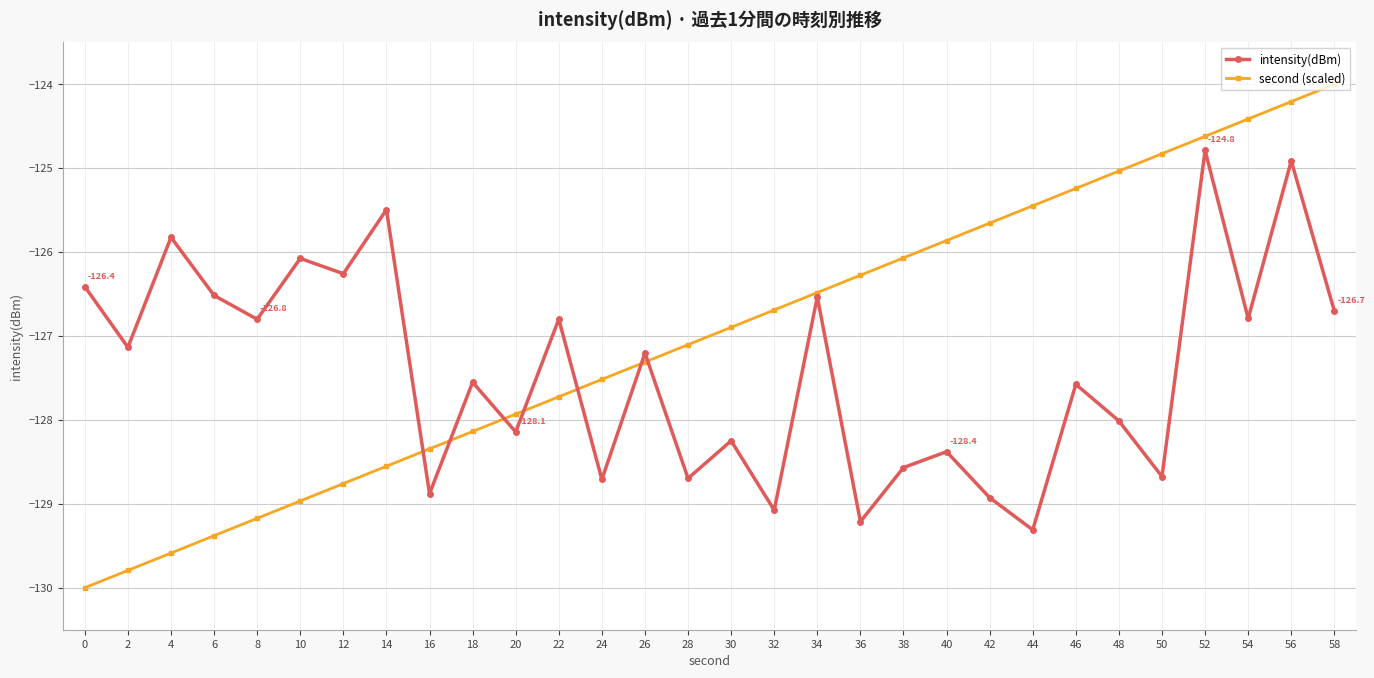

What is the approximate value of second (scaled) at 40?

-125.9